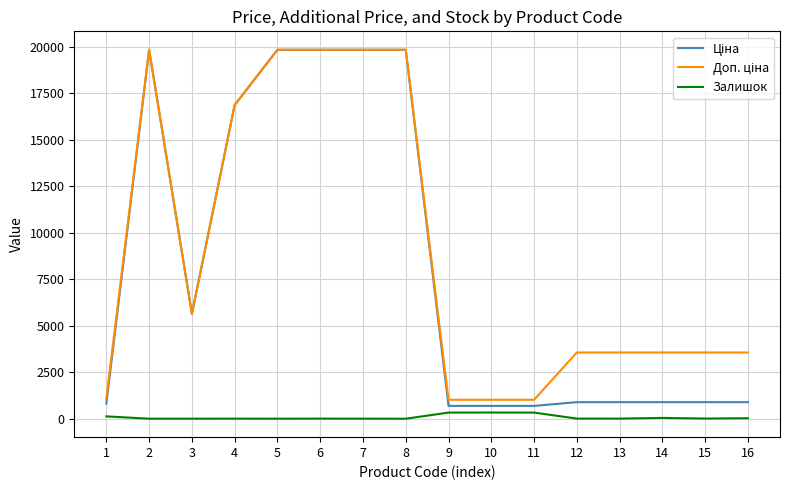

What is the greatest value displayed?

19831.1